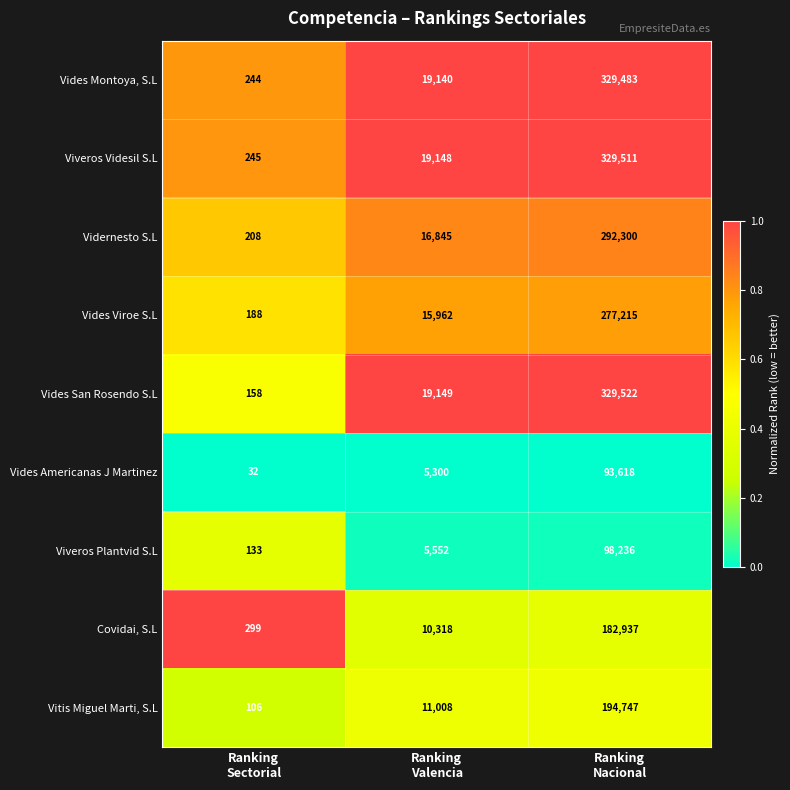

What is the minimum value for Vides Montoya, S.L?

244